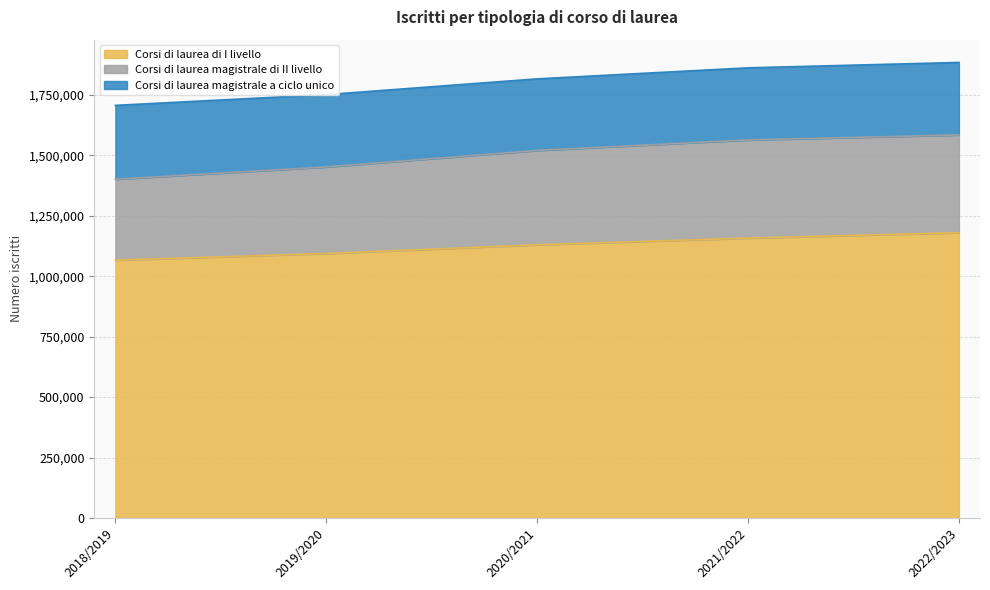

What is the value of the Corsi di laurea di I livello point at the 2nd from the left?

1093835